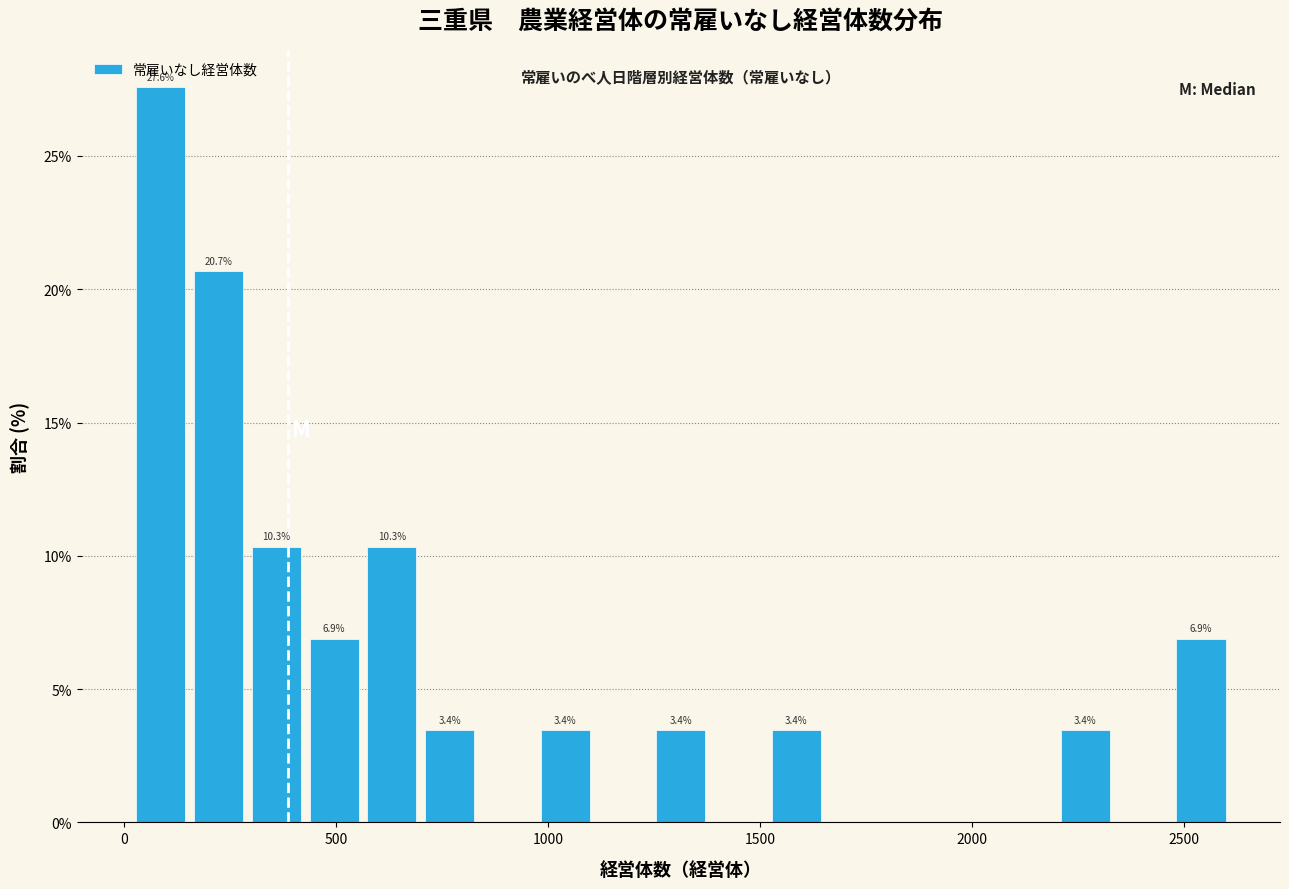

Read against the x-axis, roughly where is the centre of the tallest bar?

100